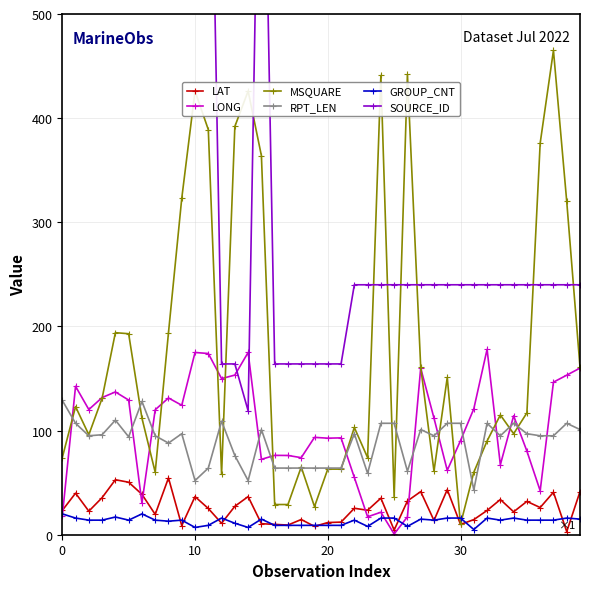

What is the difference between the highest and lowest values at 26?

434.0